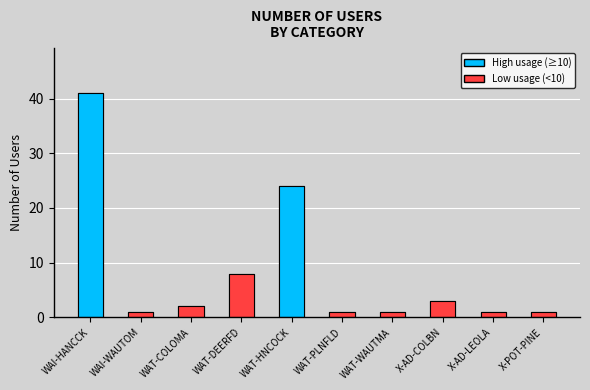

Count the number of values greater than 2.

4